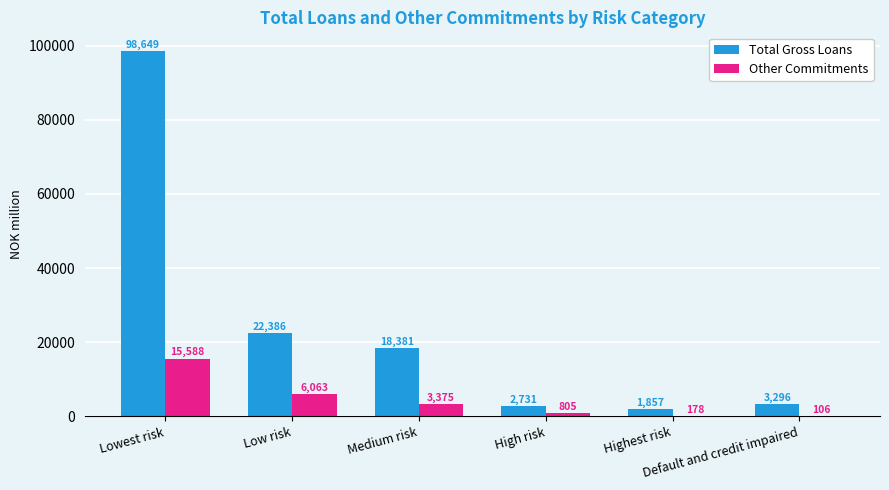

True or false: Total Gross Loans has a value of 30690 at Medium risk.

False